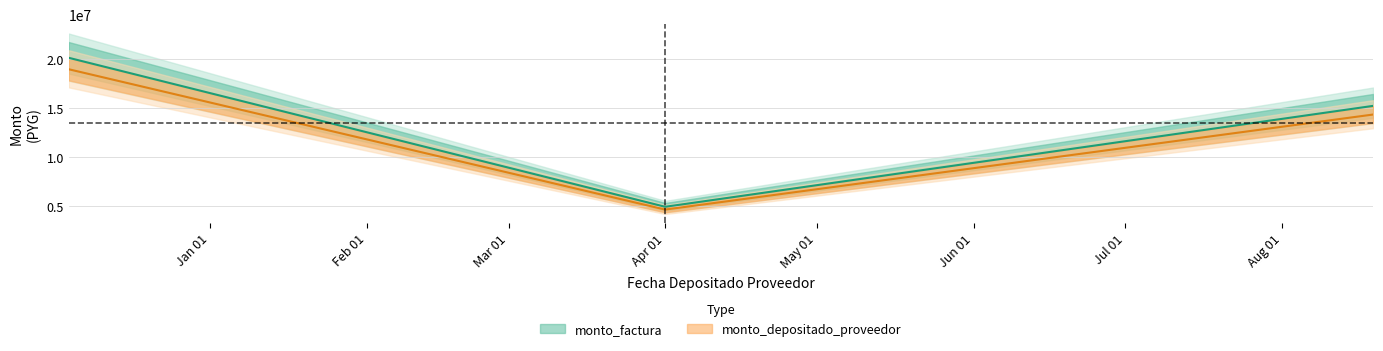

Which label corresponds to the smallest value in the chart?

2019-04-01